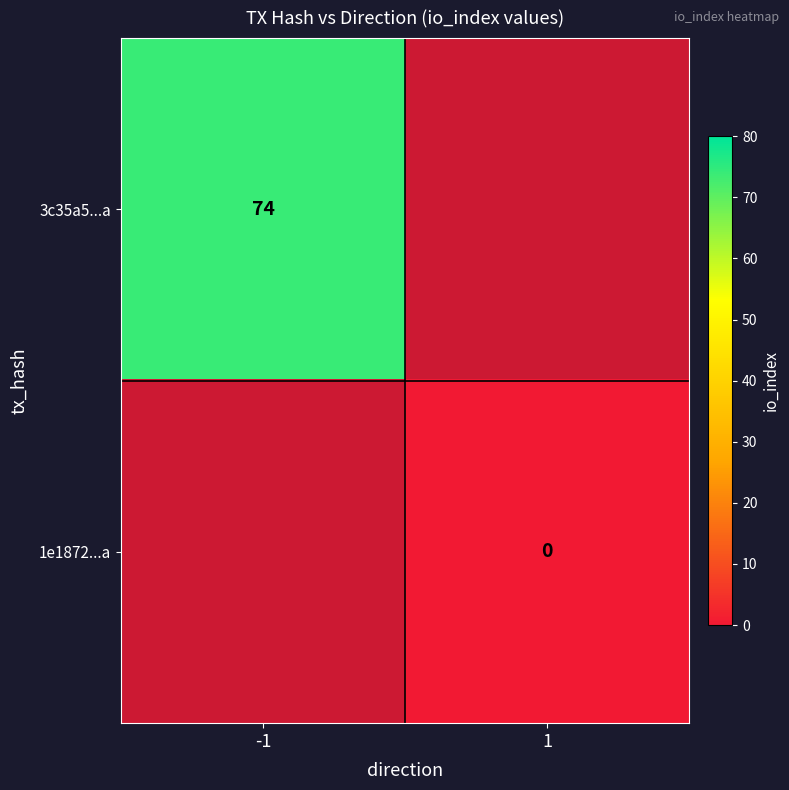

Is it true that 3c35a5...a equals 128.8 at -1?

False